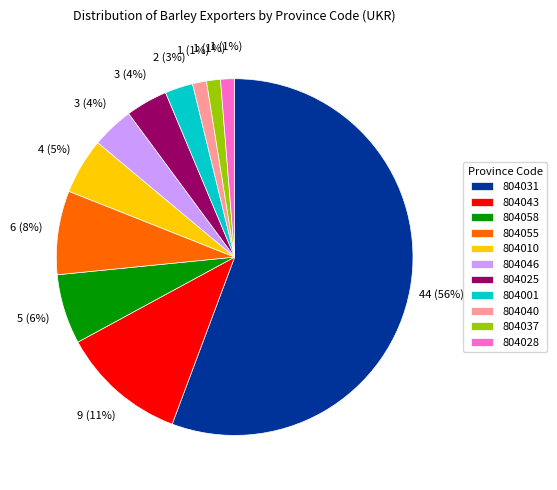

What is the largest slice in the pie chart?

804031